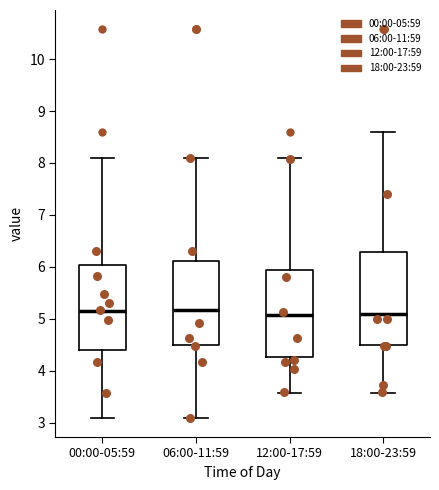

Reading left to right, transcribe this box plot: for each box, give where its median line is, the range the box spans, and where its two whiskers end, as read against the y-axis. The values are not printed on the chart, so give them approximately, as read against the axis.

00:00-05:59: median 5.2, box 4.4 to 6.0, whiskers 3.1 to 8.1
06:00-11:59: median 5.2, box 4.5 to 6.1, whiskers 3.1 to 8.1
12:00-17:59: median 5.1, box 4.3 to 5.9, whiskers 3.6 to 8.1
18:00-23:59: median 5.1, box 4.5 to 6.3, whiskers 3.6 to 8.6